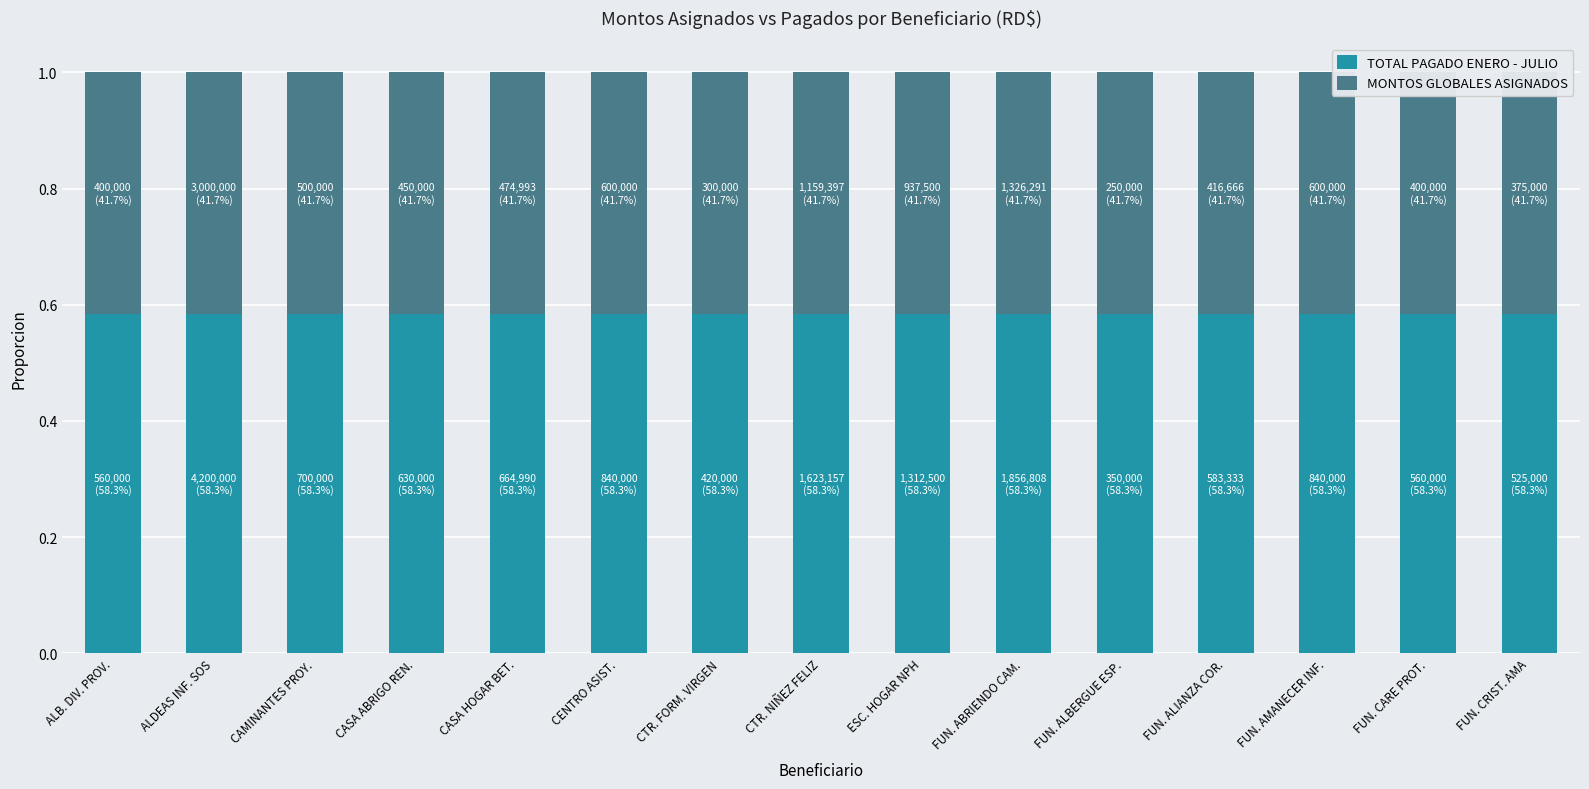

At which category is the sum across all series the highest?

ALB. DIV. PROV.